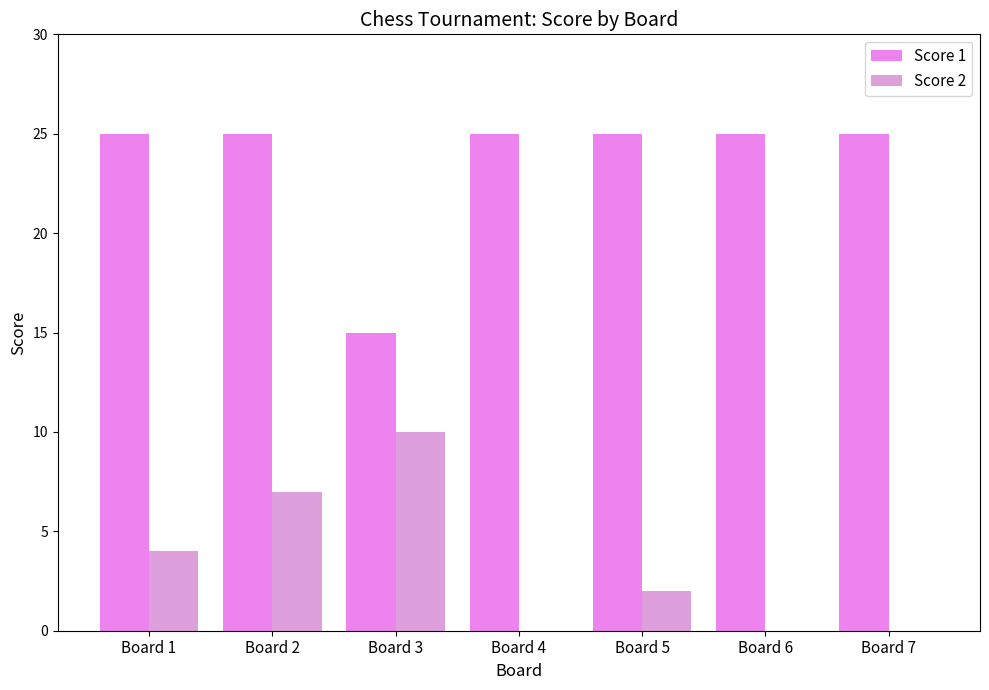

Is it true that Score 1 equals 35 at Board 6?

False